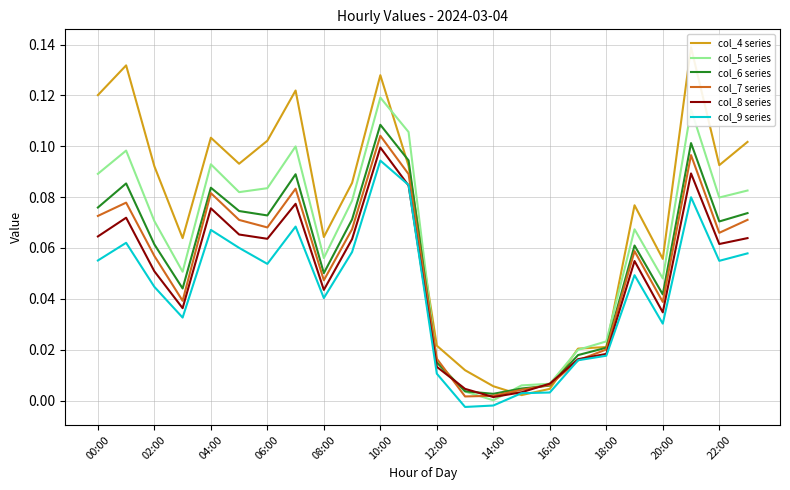

Is it true that col_5 series equals 0.1 at 20:00?

False